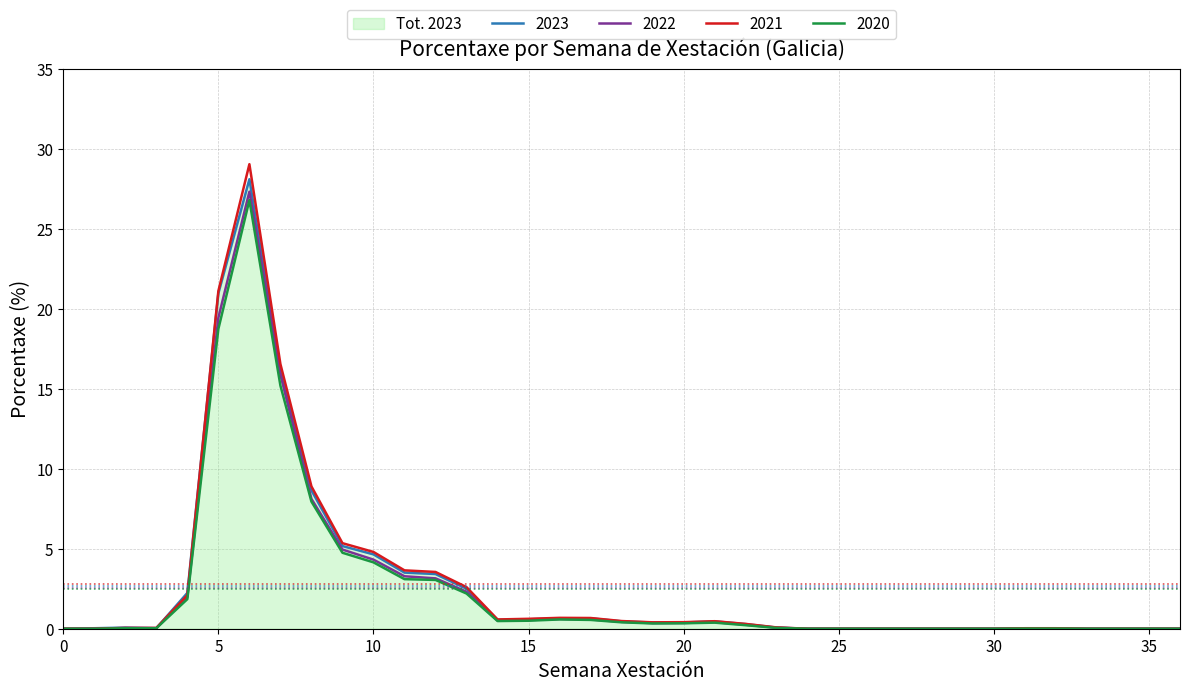

The value of 2023 at 34 is -13.8. True or false?

False